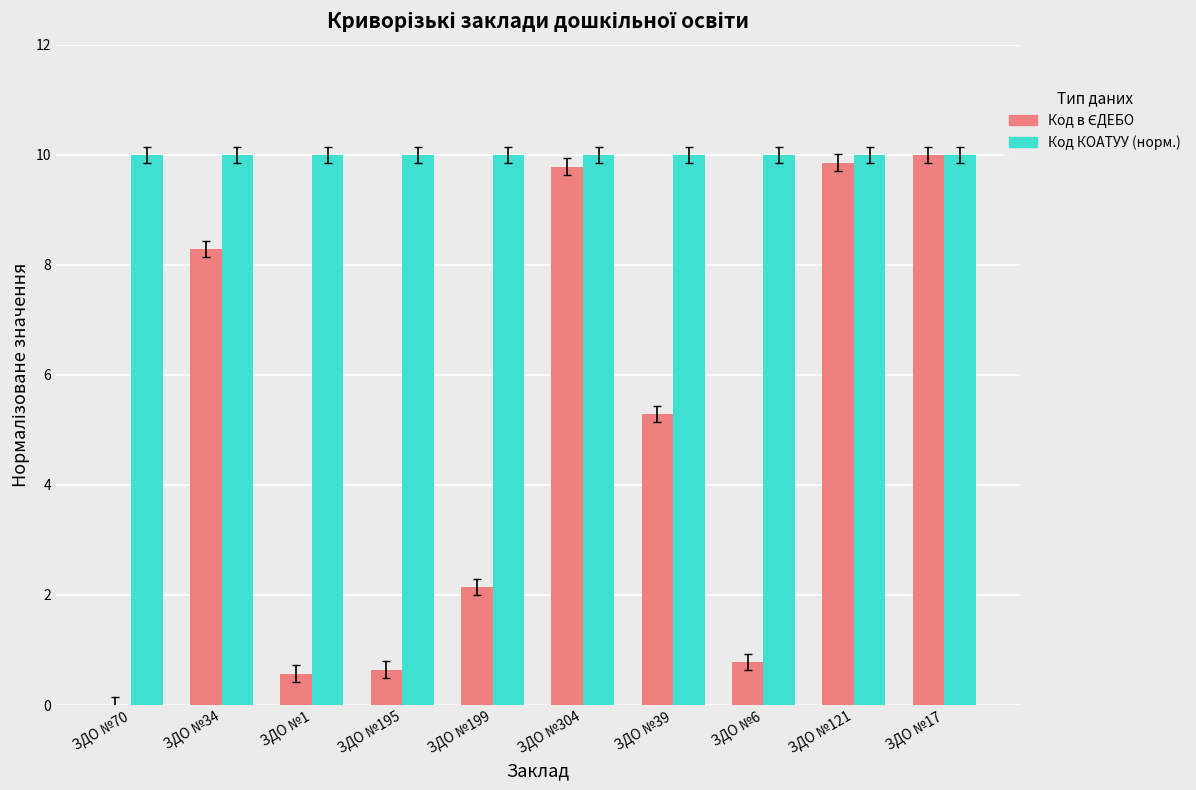

Which series has the largest total across all categories?

Код КОАТУУ (норм.)